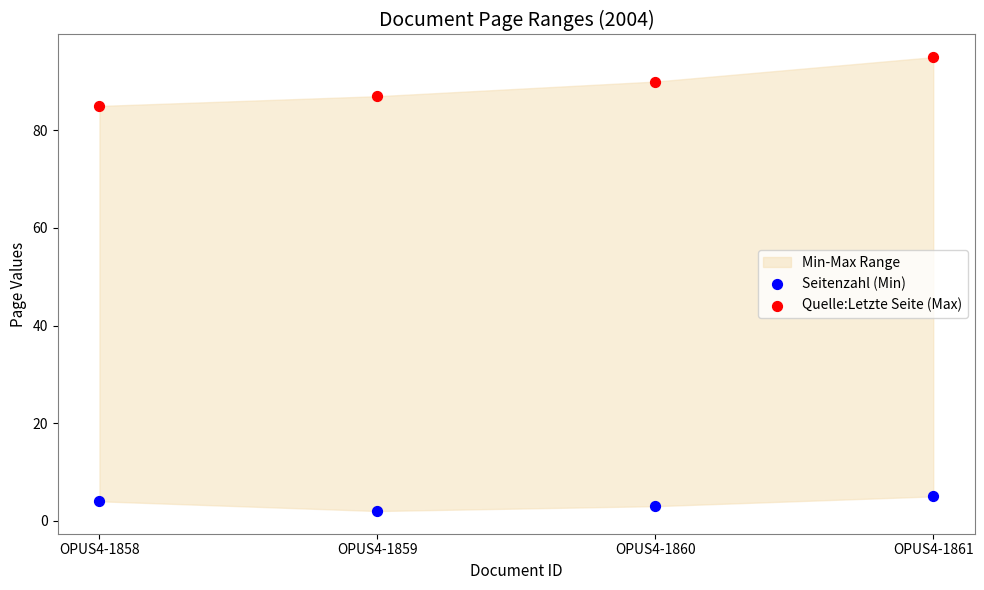

Which series reaches the minimum Y coordinate?

Seitenzahl (Min)